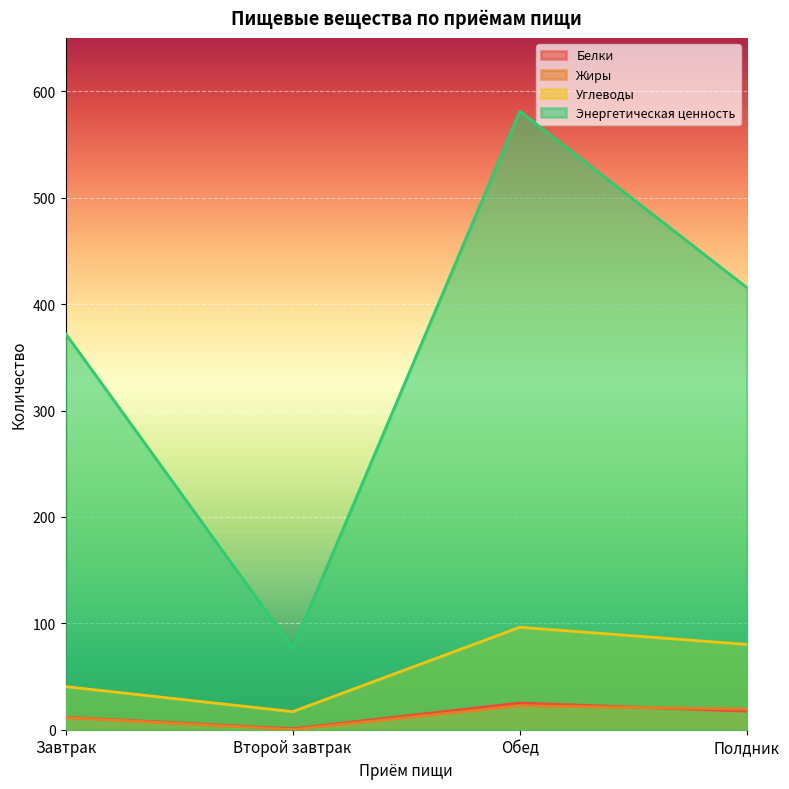

What is the value of the Углеводы point at the 2nd from the left?

17.0